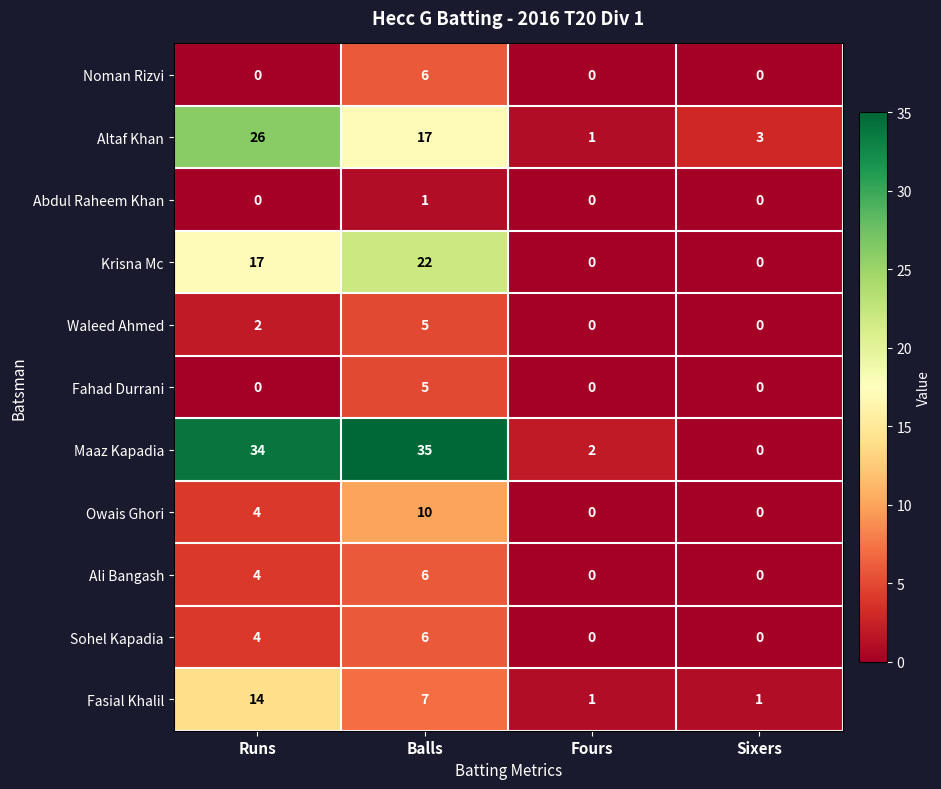

What is the maximum value shown in the chart?

35